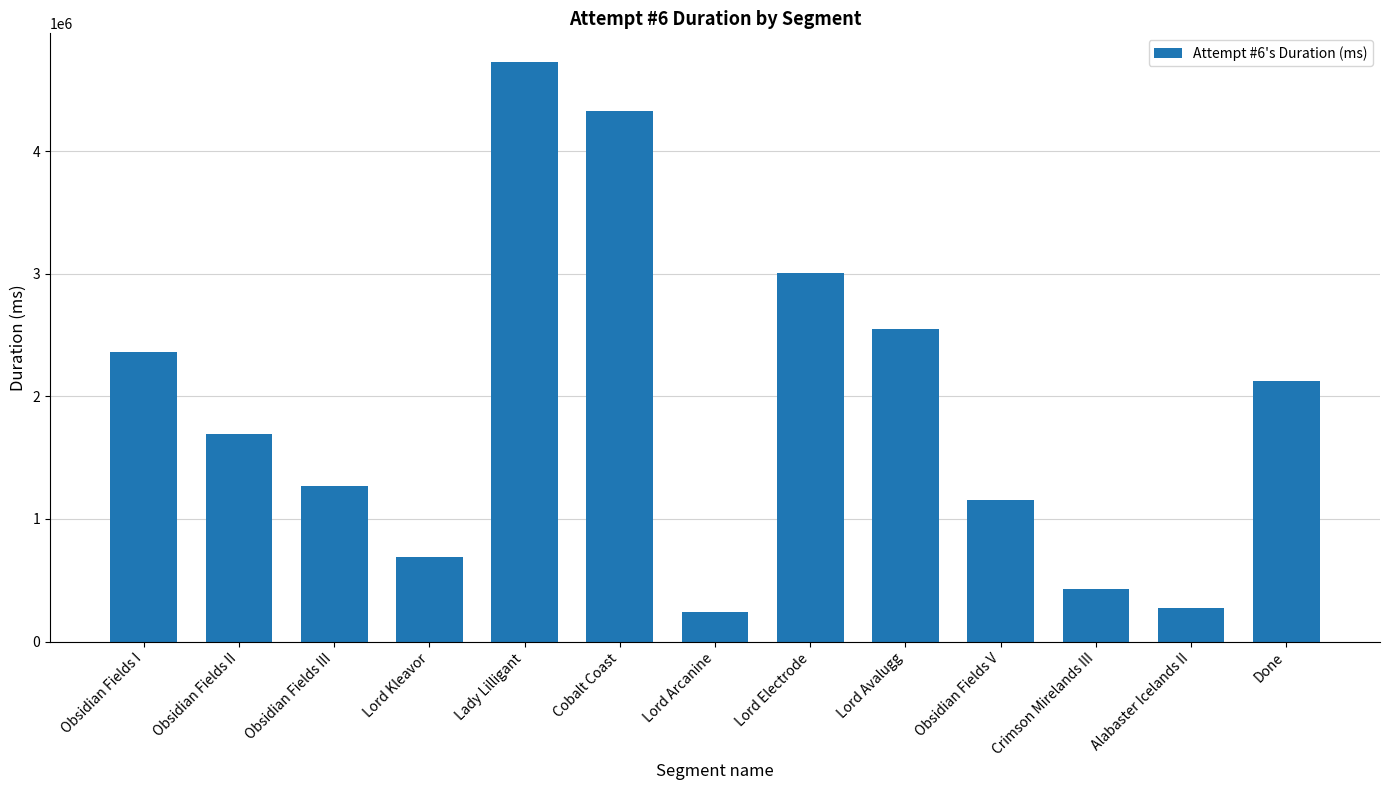

Approximately how many times larger is the value at Obsidian Fields V compared to Lady Lilligant?

0.2